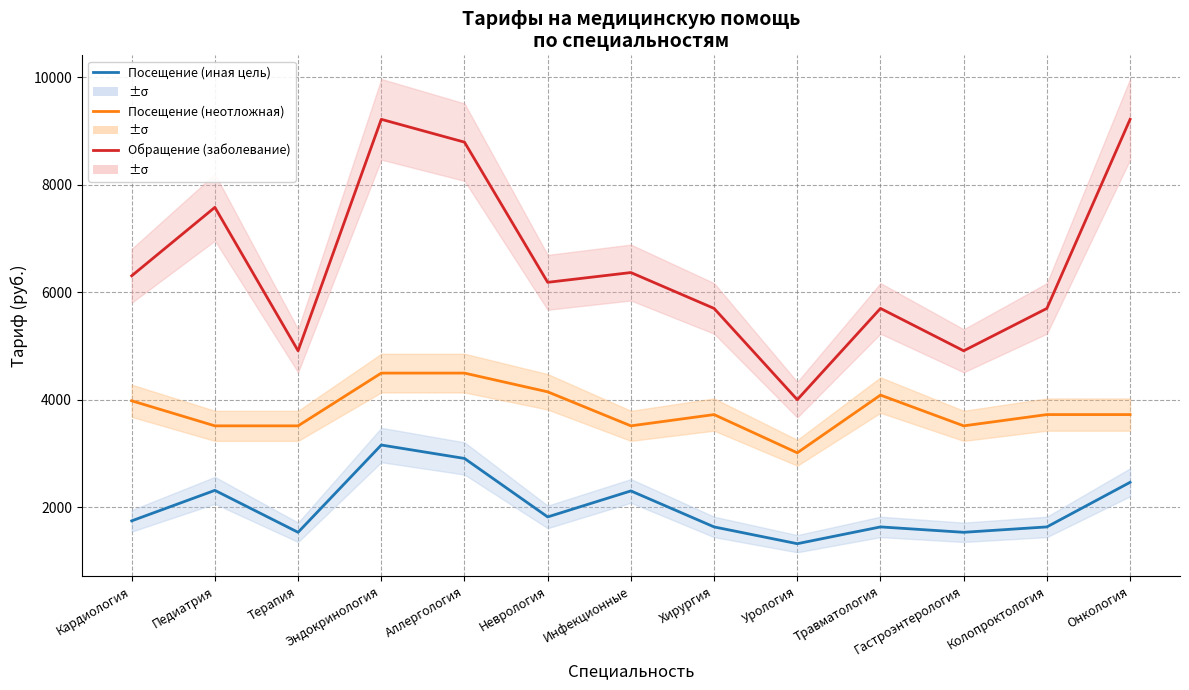

What is the spread (max minus min) of values at Кардиология?

4557.4